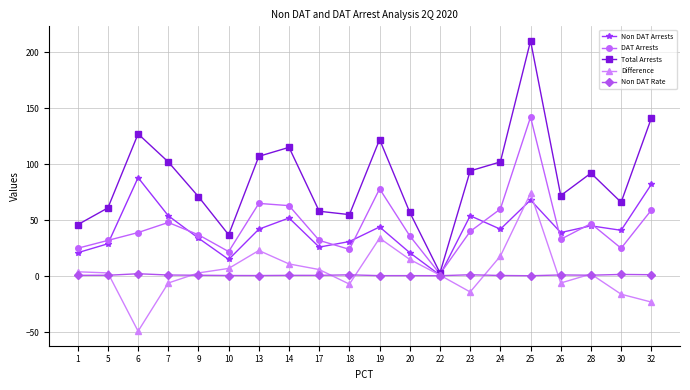

Is the value of DAT Arrests at 18 greater than the value of Total Arrests at 7?

No